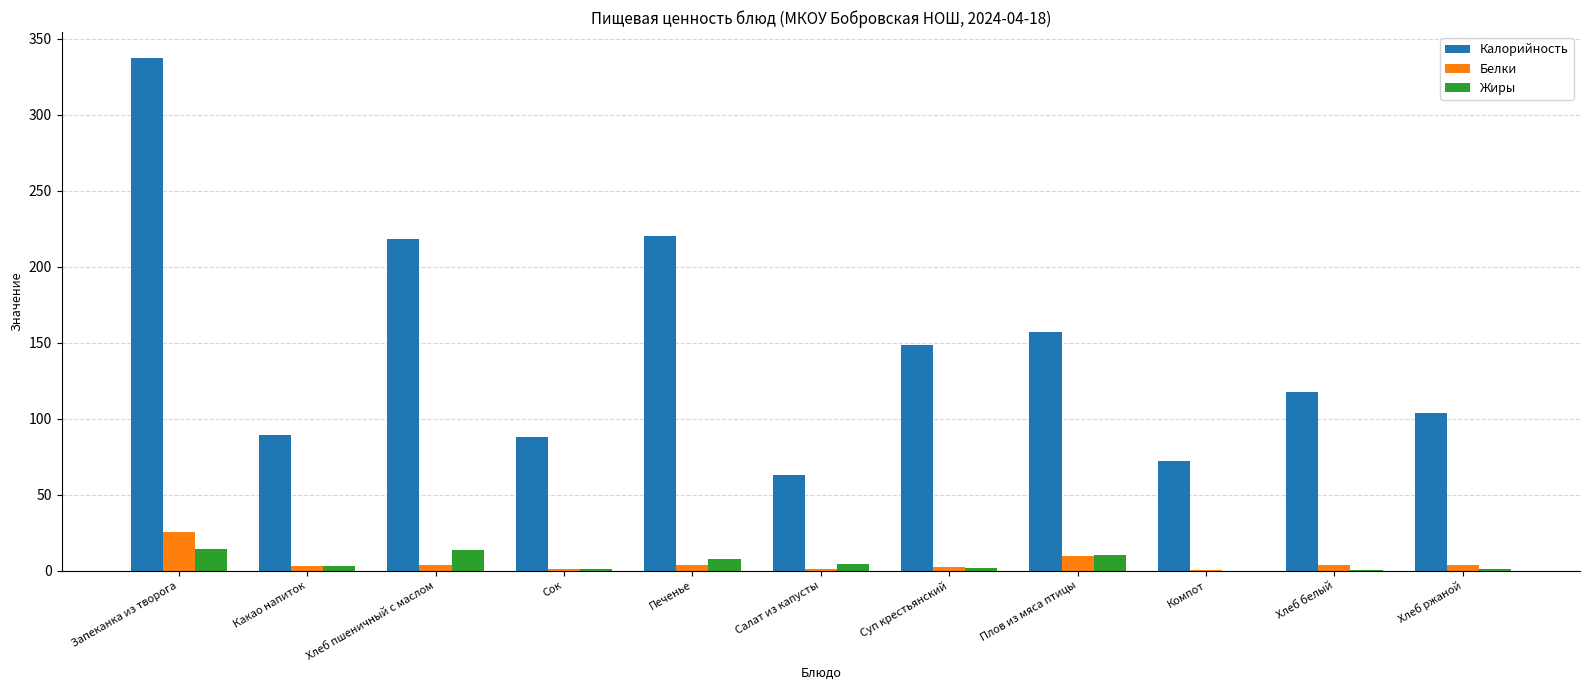

Is it true that Калорийность equals 126.8 at Сок?

False